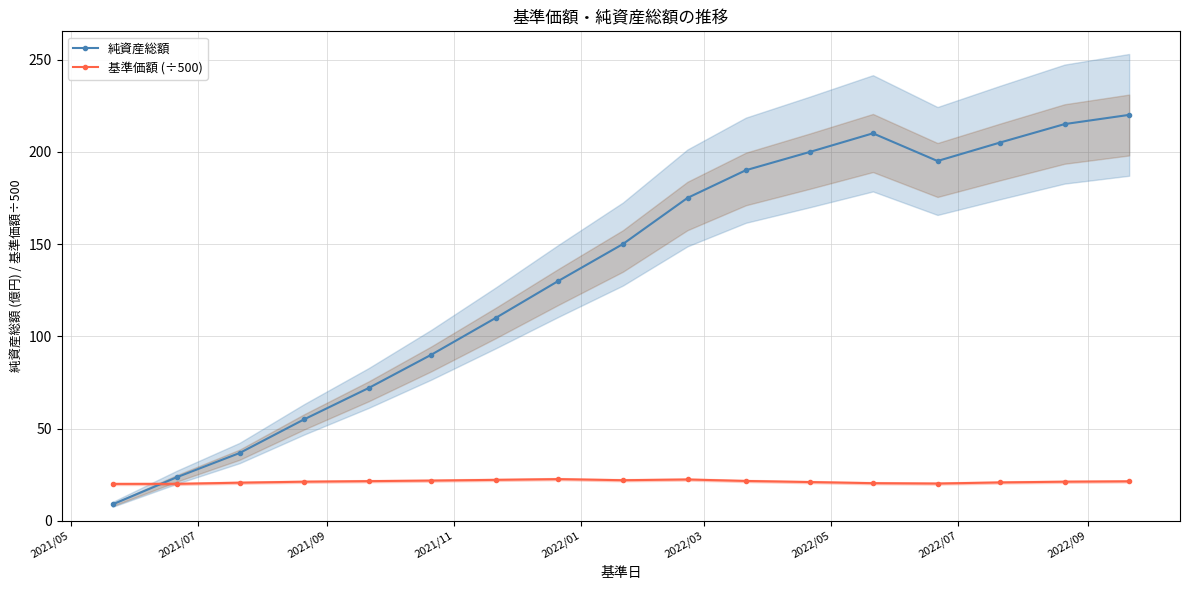

How many data points in 純資産総額 are above 150?

8